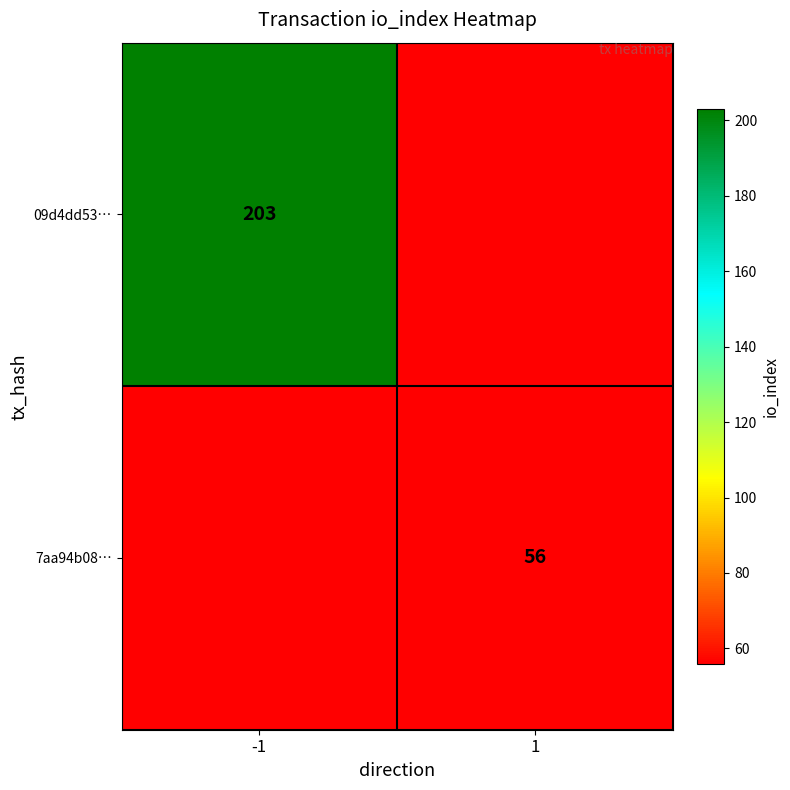

The value of 09d4dd53… at -1 is 108. True or false?

False